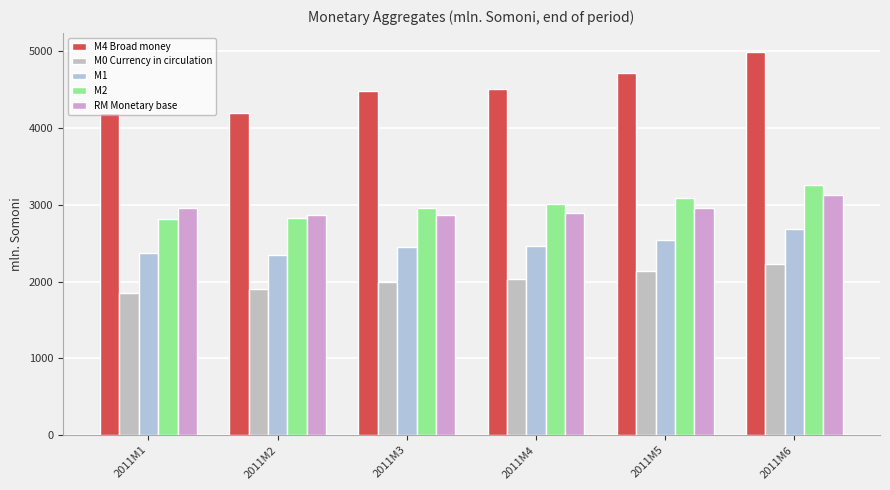

Count the number of categories in the chart.

6